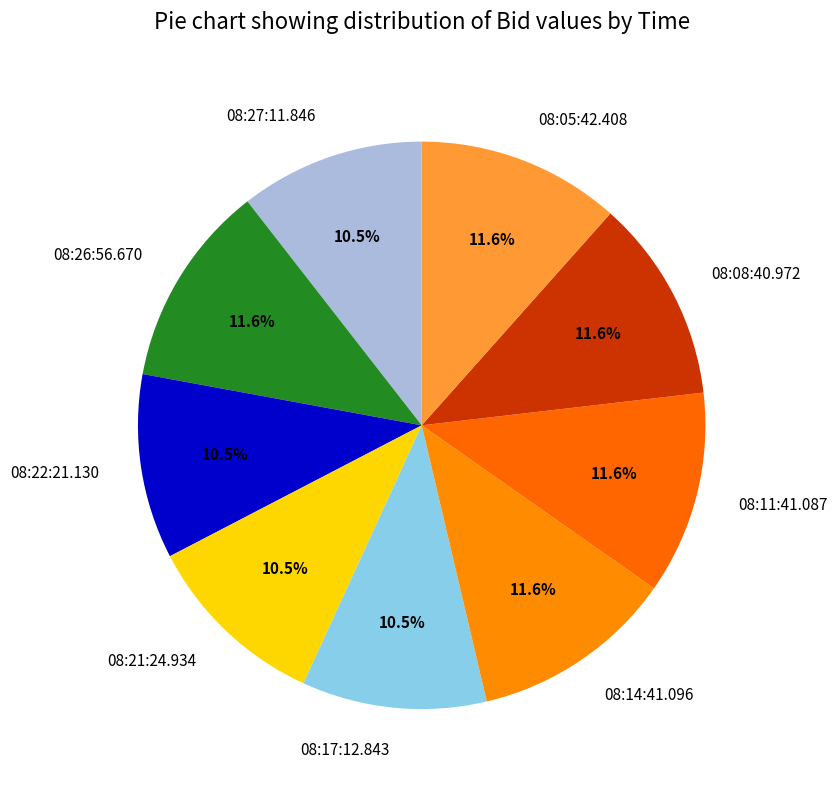

The 08:14:41.096 slice represents 12% of the pie. True or false?

True